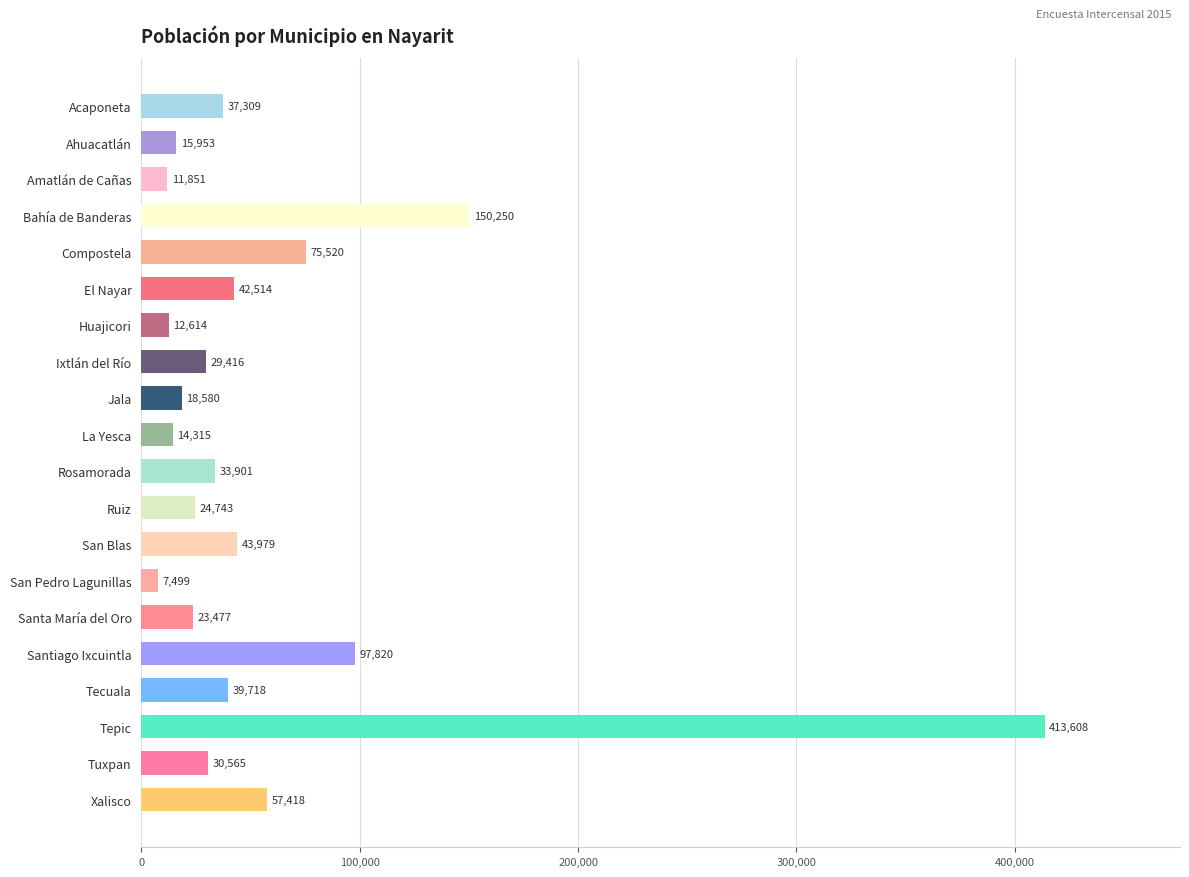

What is the ratio of the value at Huajicori to the value at San Pedro Lagunillas?

1.7